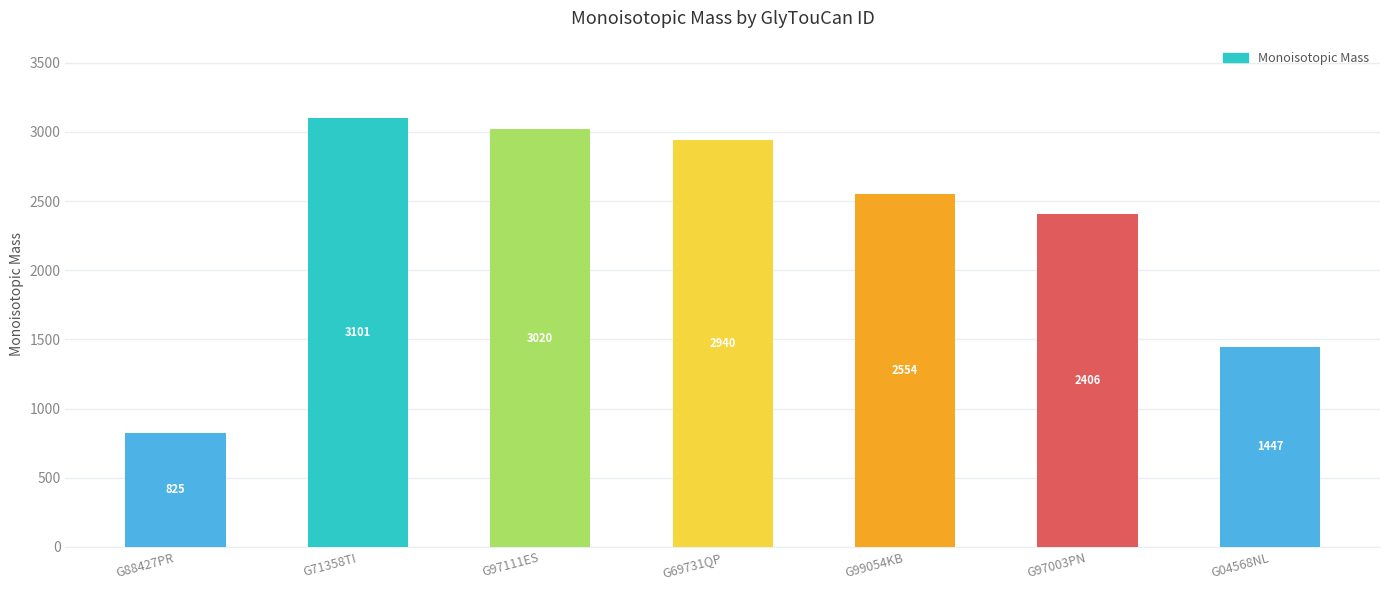

What is the smallest value displayed?

825.2